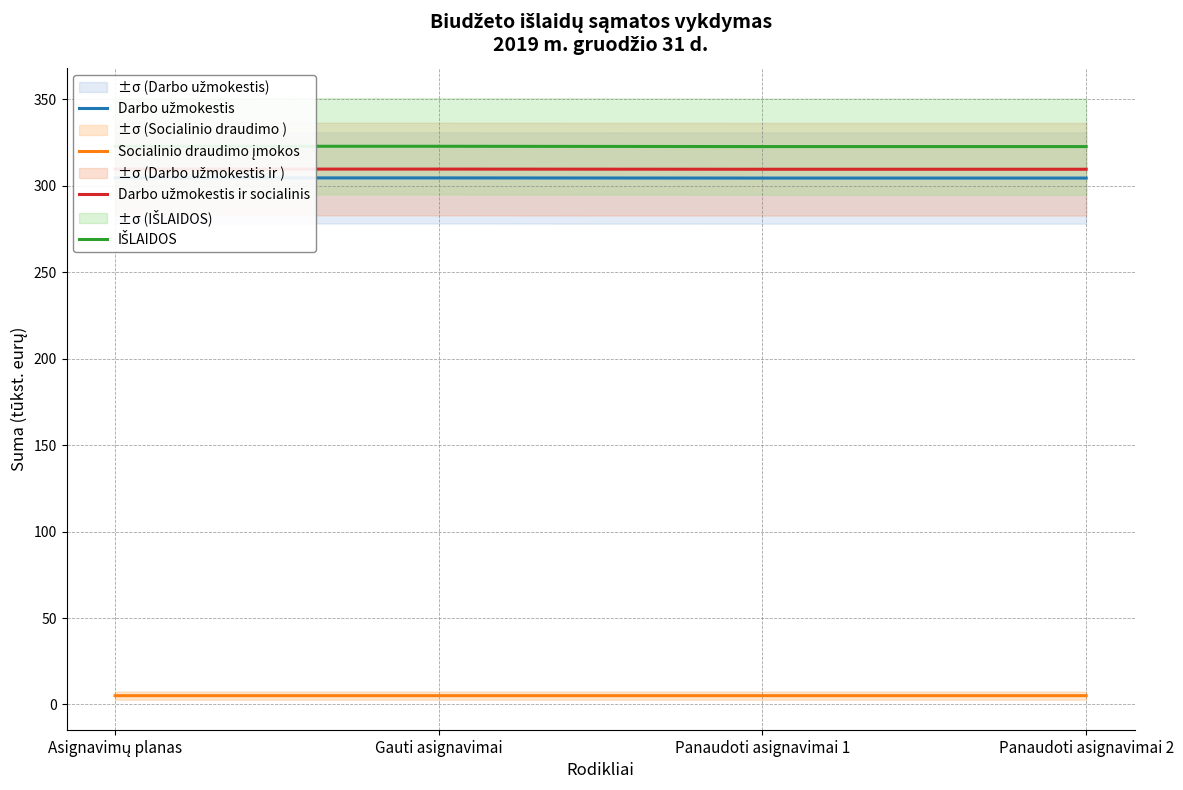

The value of Darbo užmokestis ir socialinis at Panaudoti asignavimai 2 is 468.8. True or false?

False